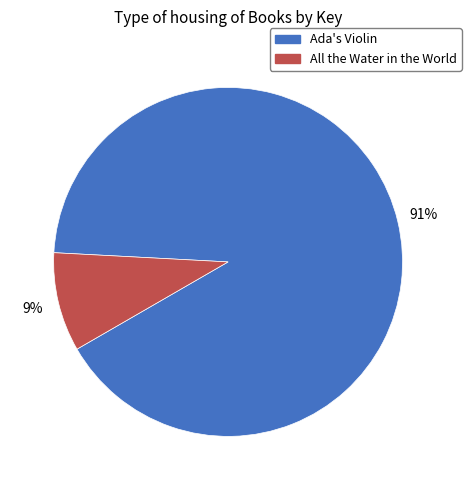

Is there a majority slice in this chart?

Yes